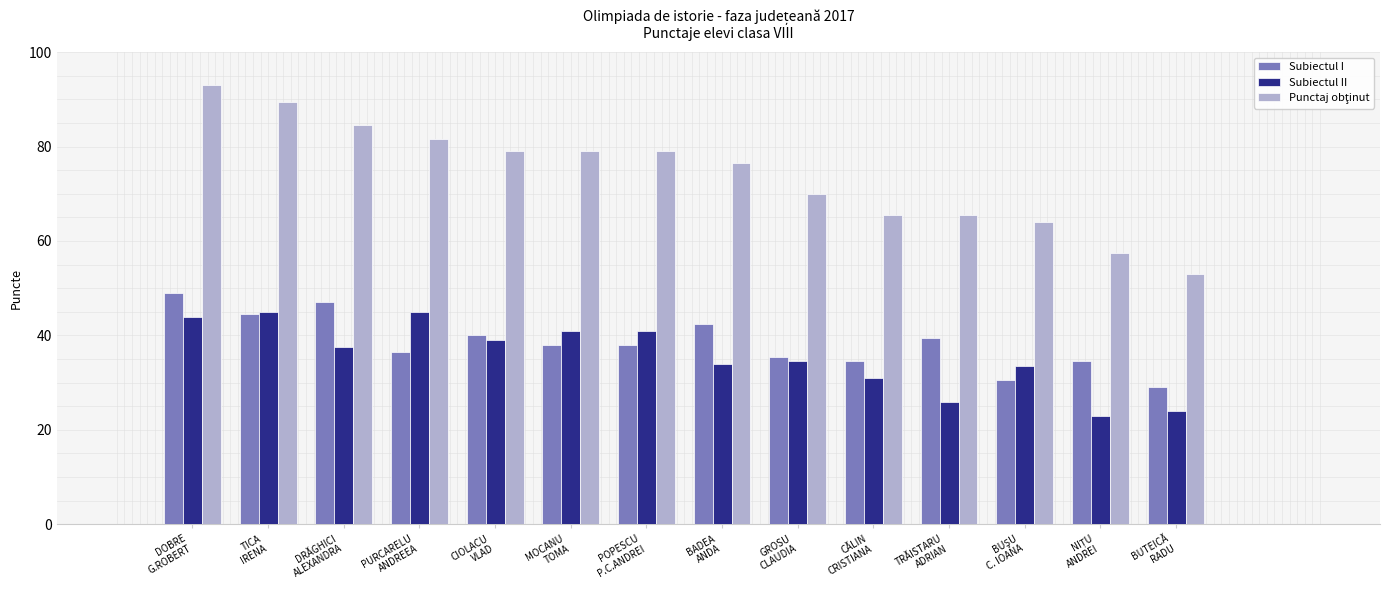

What is the average value of the Subiectul II series?

35.6